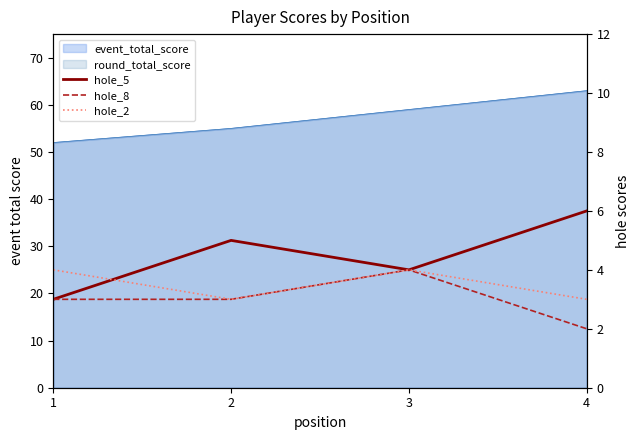

True or false: hole_8 has a value of 3 at 2.

True